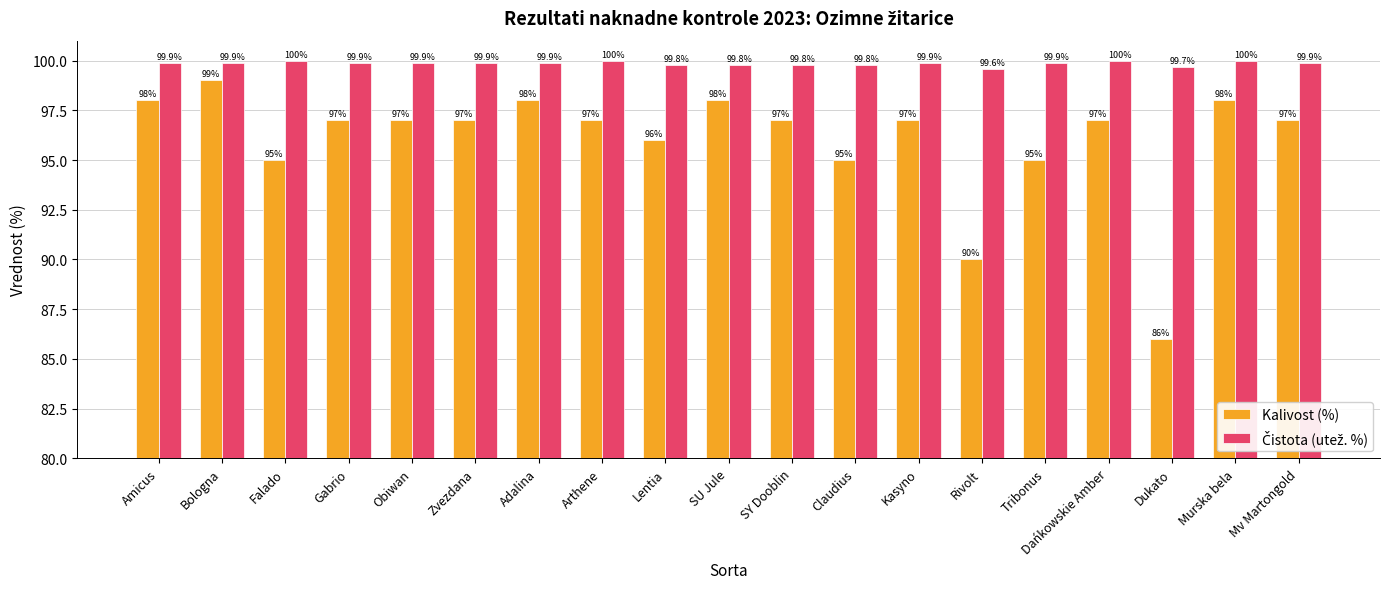

At which category does the chart reach its minimum across all series?

Dukato